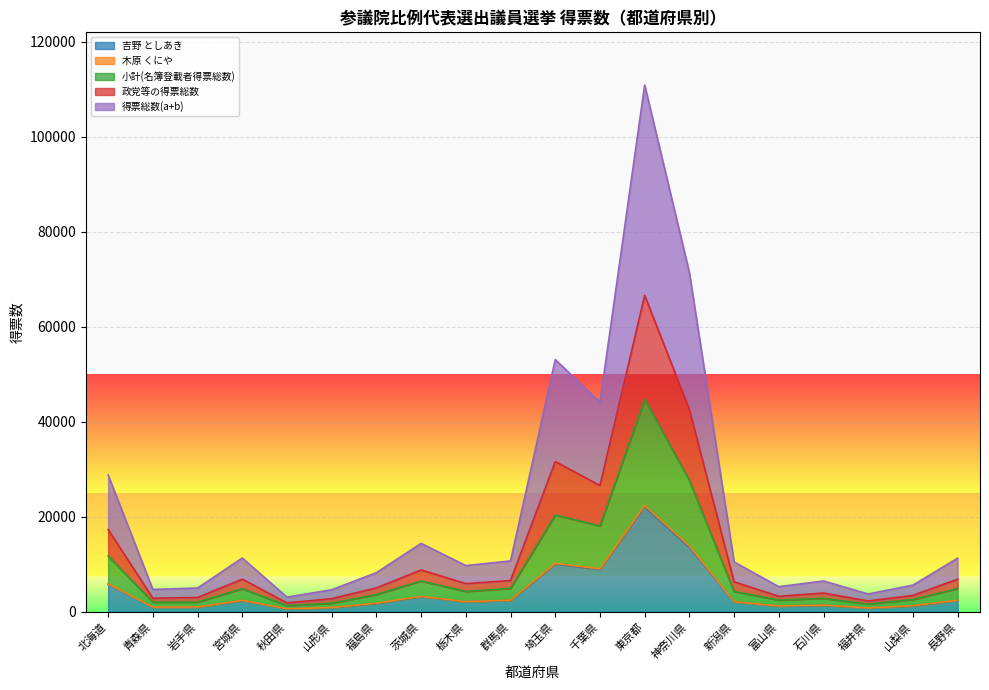

What is the label of the 6th point from the right?

新潟県